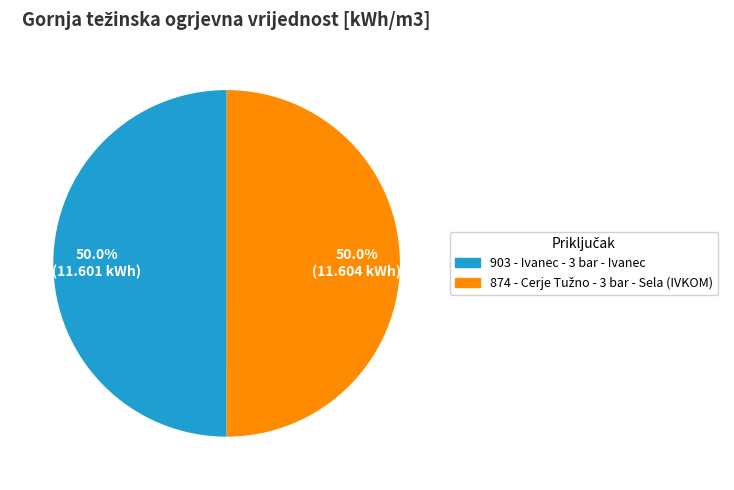

What is the ratio of the value at 903 to the value at 874?

1.0